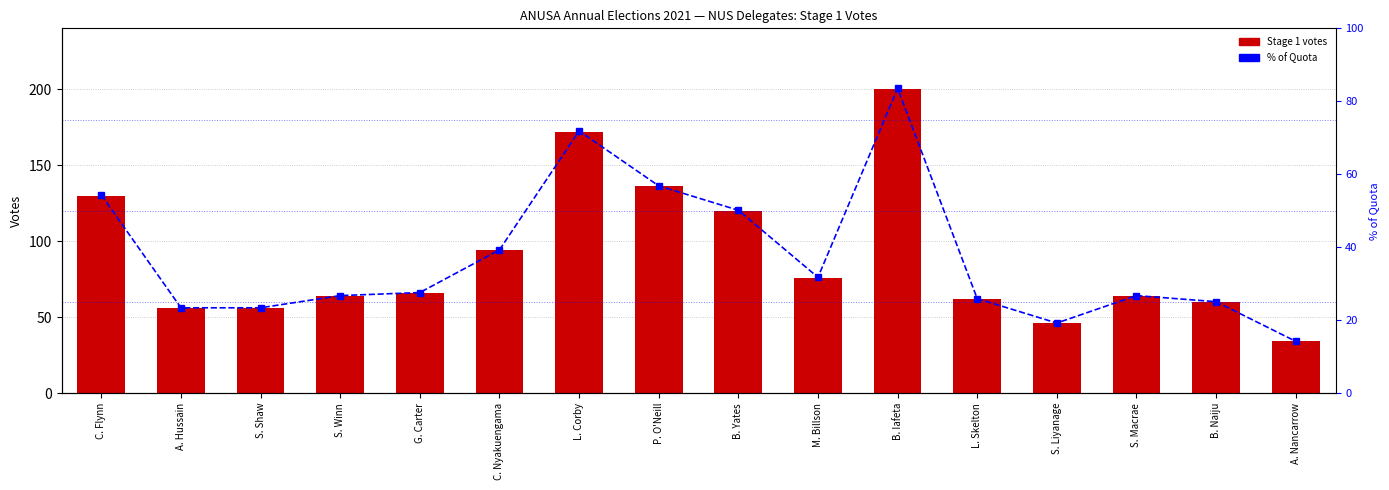

True or false: % of Quota has a value of 35.2 at S. Winn.

False